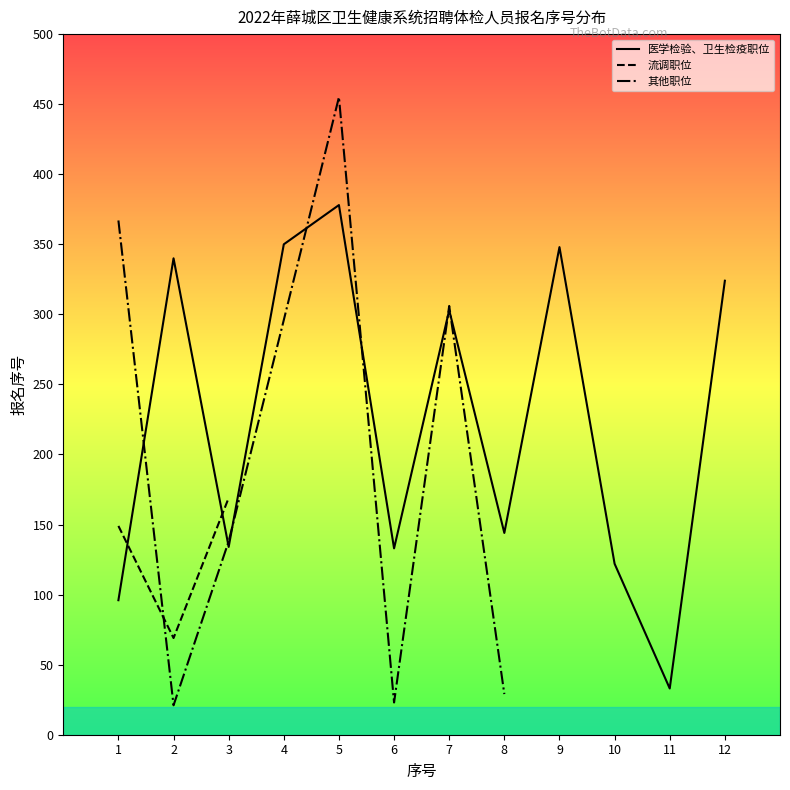

Between 7 and 8, which is larger?

7